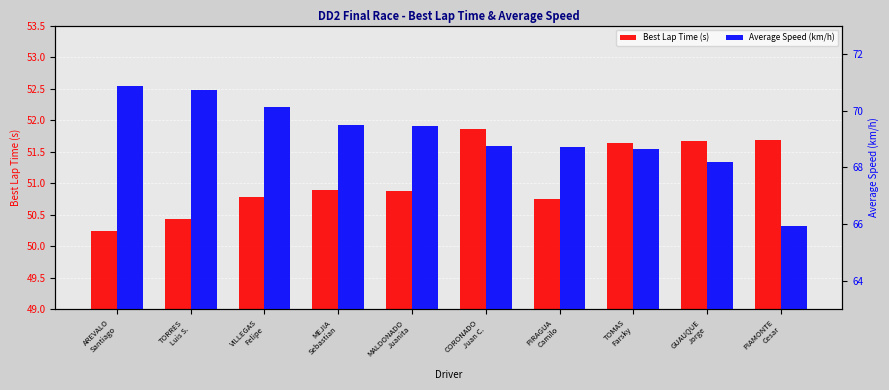

What is the lowest value of the Average Speed (km/h) series?

65.9